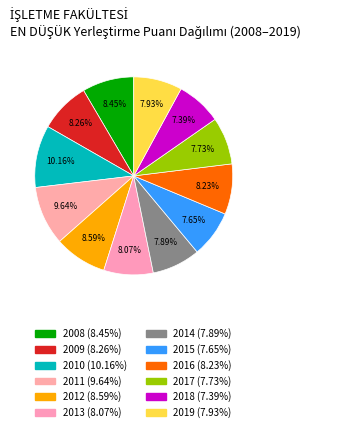

Count the number of slices in the pie.

12